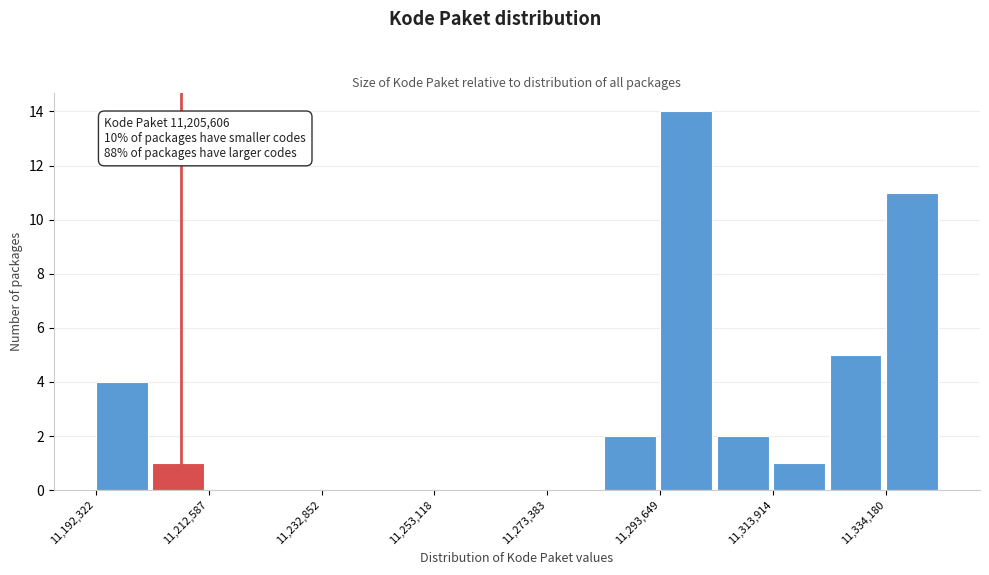

Read against the x-axis, roughly where is the centre of the tallest bar?

11300000